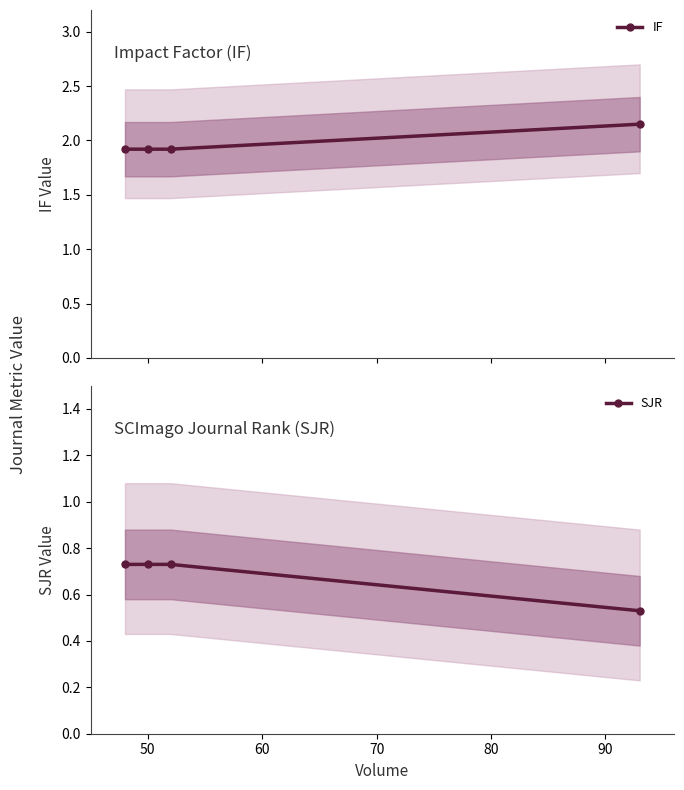

What is the lowest value of the IF series?

1.9